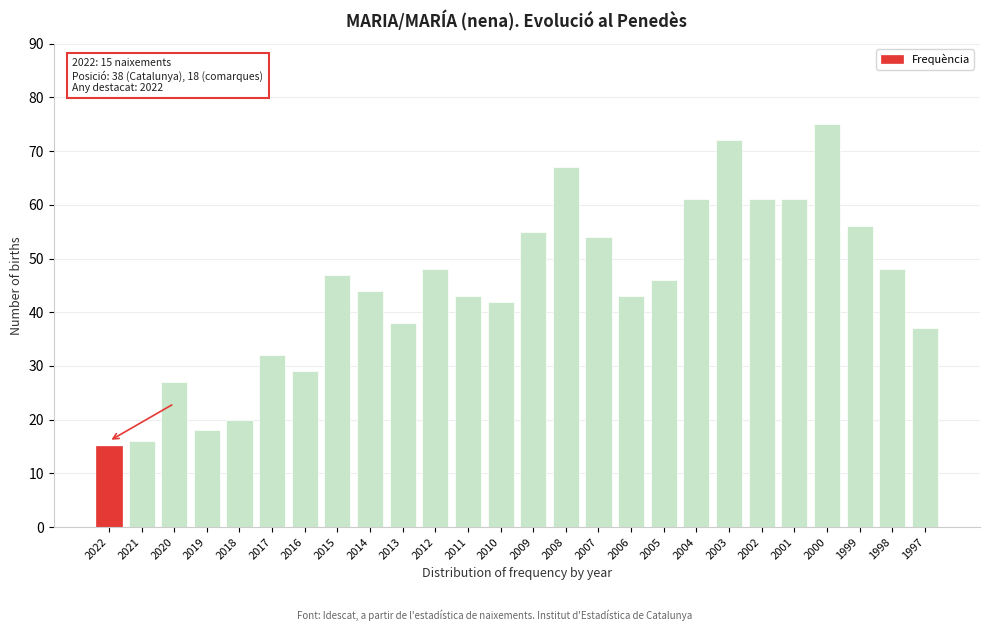

Reading left to right, list all the values displayed in this chart.

15	16	27	18	20	32	29	47	44	38	48	43	42	55	67	54	43	46	61	72	61	61	75	56	48	37